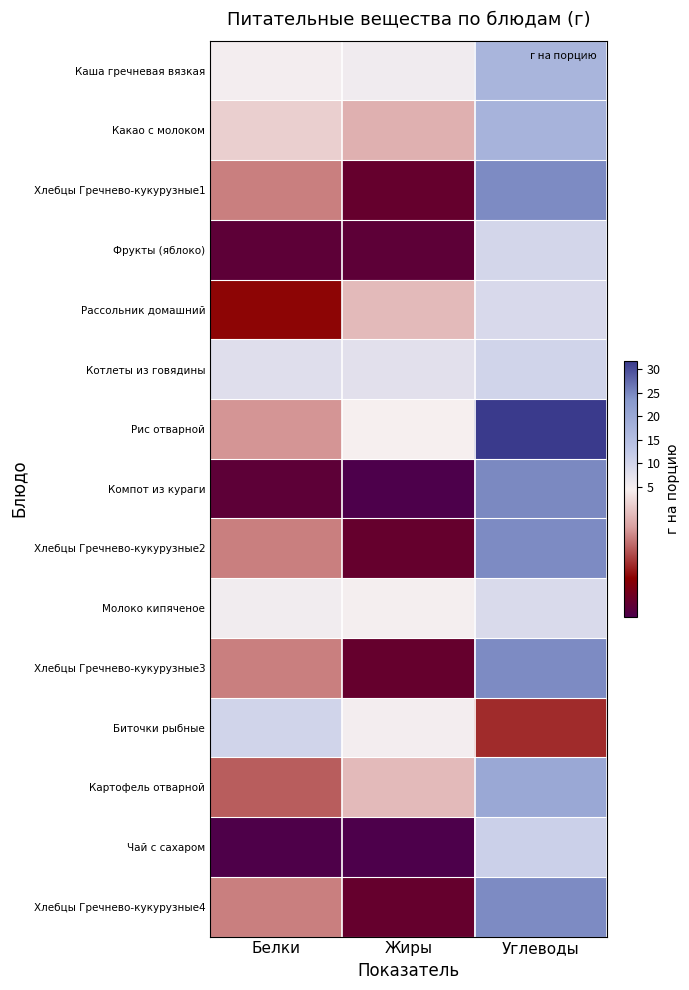

Rank the series by their maximum value, from lowest to highest.

Молоко кипяченое, Рассольник домашний, Фрукты (яблоко), Котлеты из говядины, Биточки рыбные, Чай с сахаром, Каша гречневая вязкая, Какао с молоком, Картофель отварной, Хлебцы Гречнево-кукурузные1, Хлебцы Гречнево-кукурузные2, Хлебцы Гречнево-кукурузные3, Хлебцы Гречнево-кукурузные4, Компот из кураги, Рис отварной